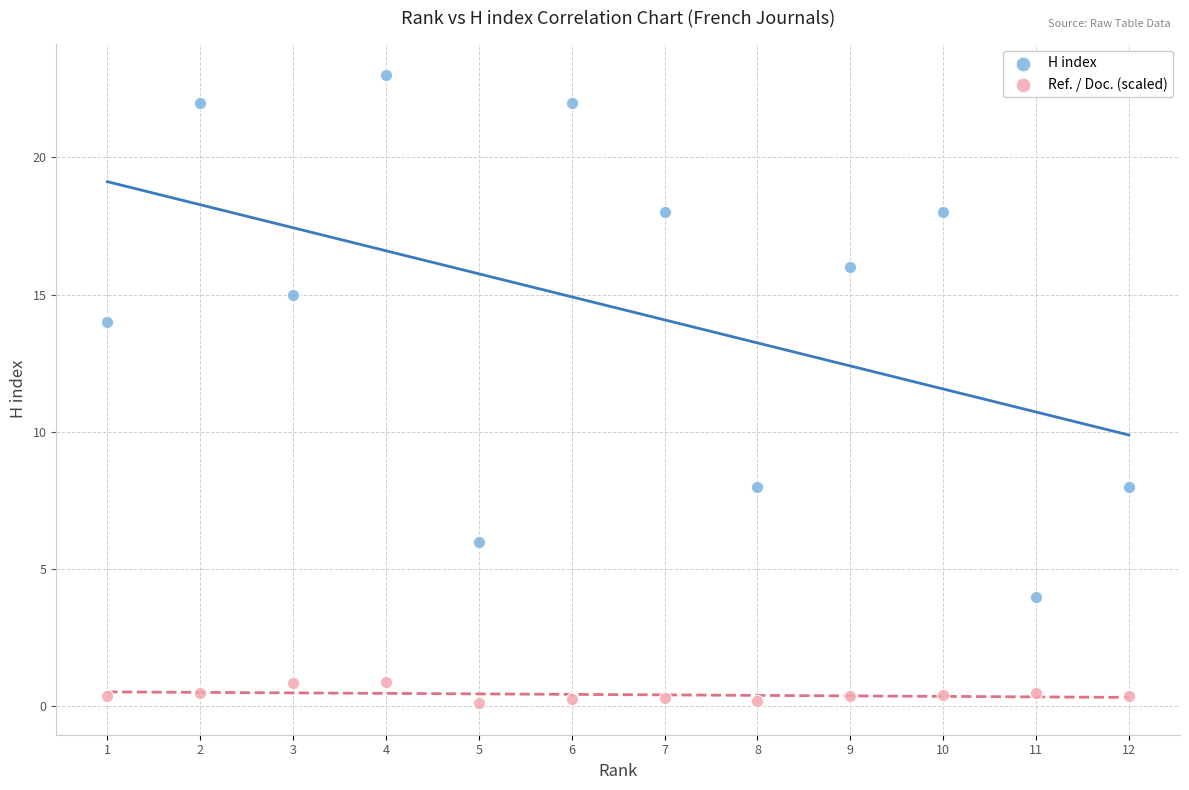

Across all data points, what is the range of X values (max minus min)?

11.0